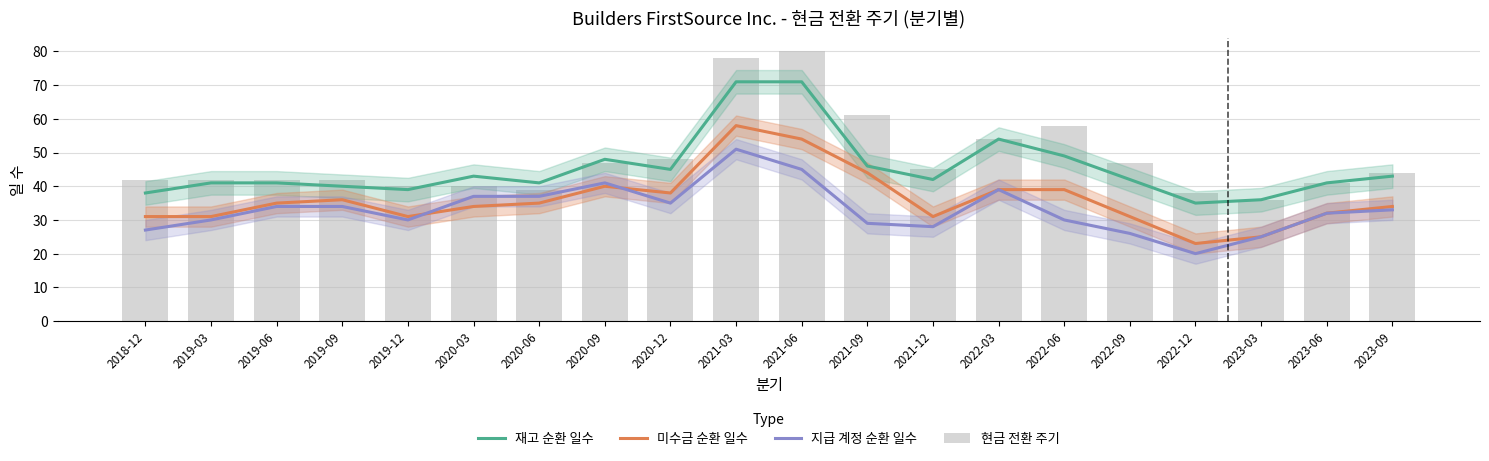

At which label does 현금 전환 주기 reach its minimum?

2023-03